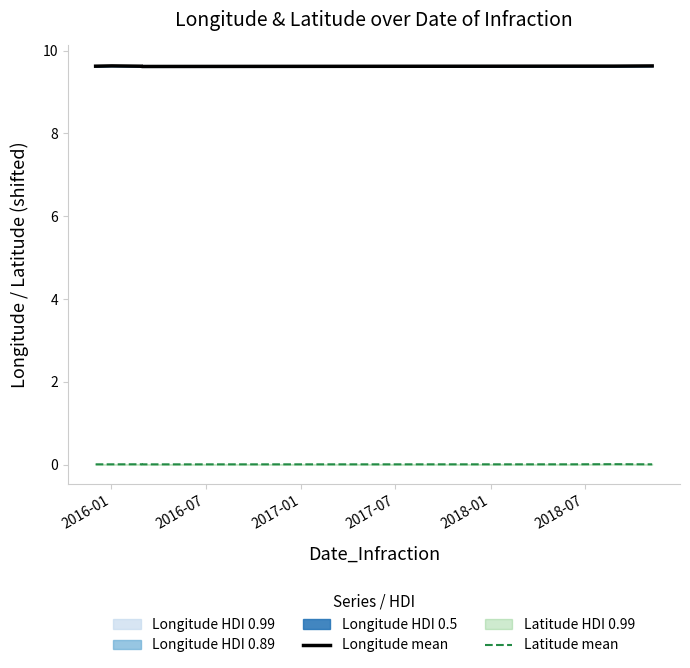

True or false: Longitude mean and Latitude mean intersect in this chart.

False